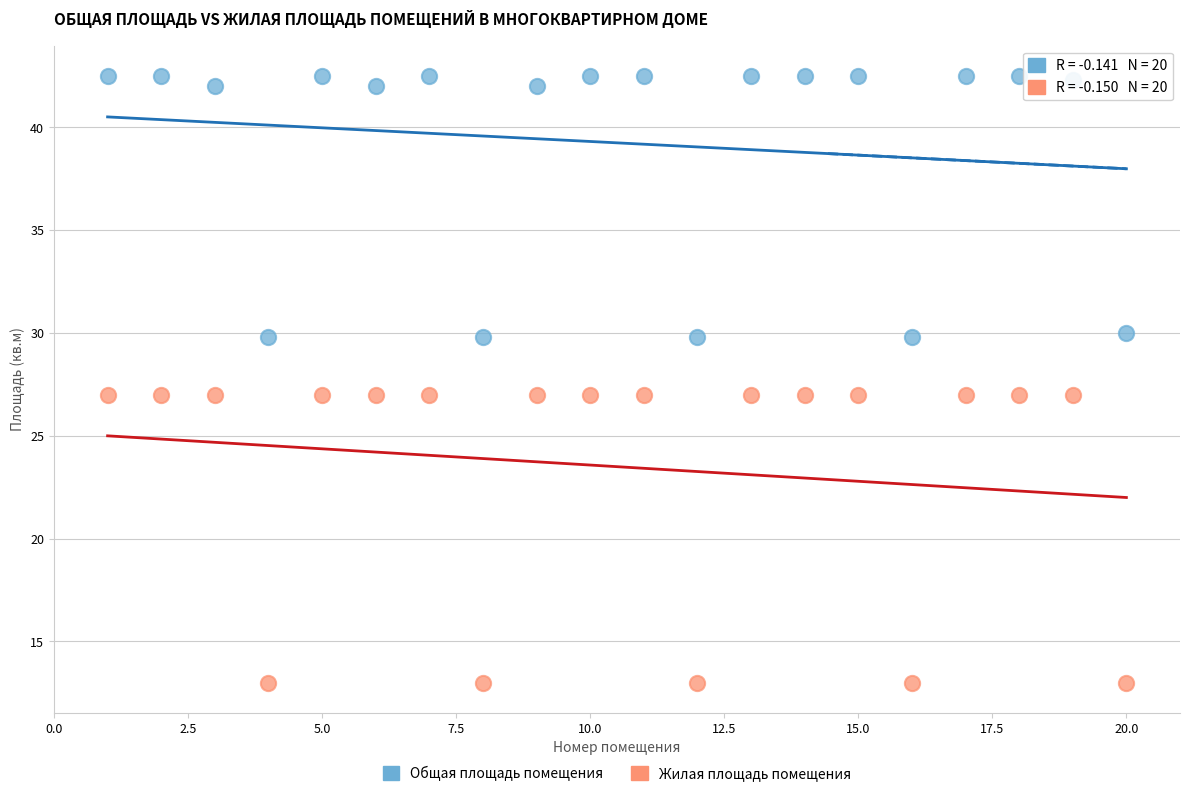

Across all data points, what is the range of X values (max minus min)?

19.0